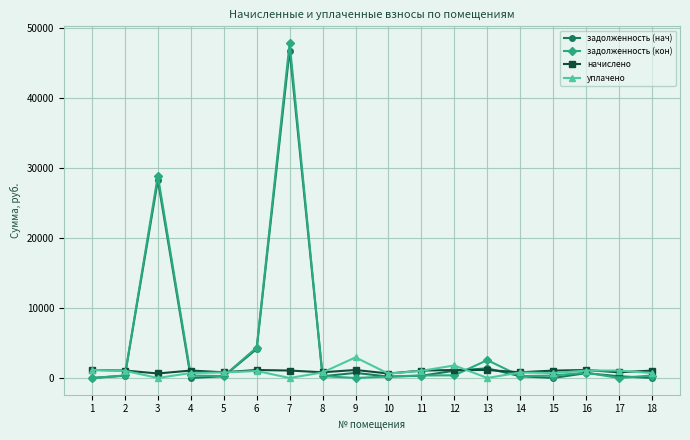

What is the total value across all series at 7?

95577.5